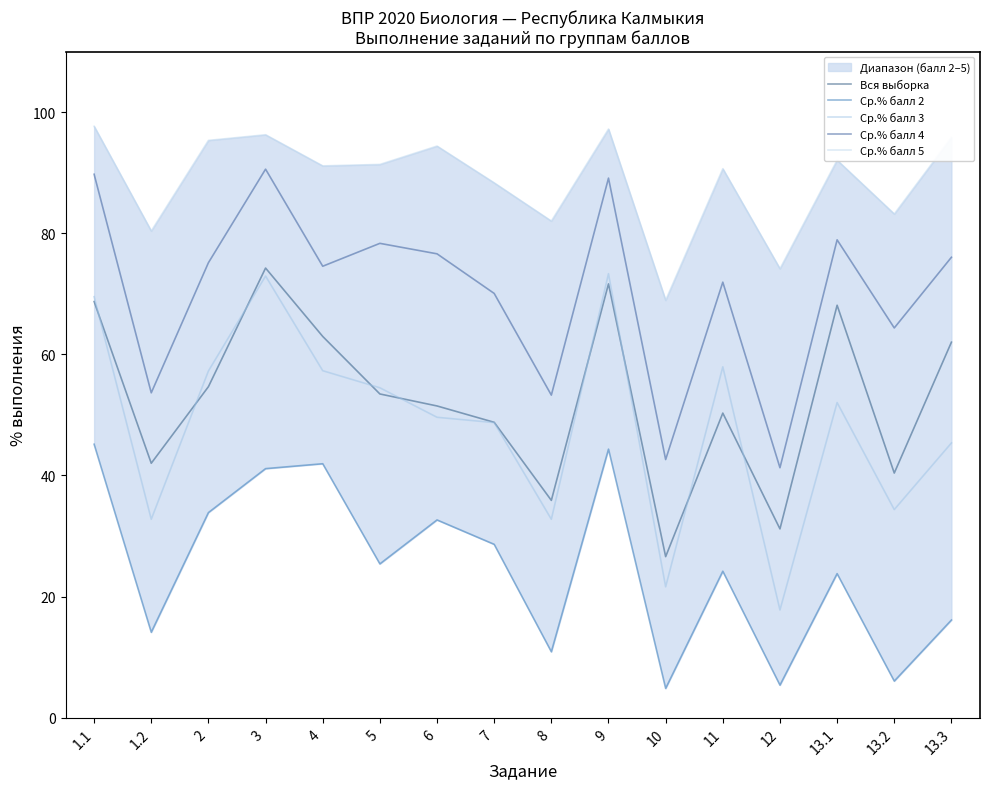

Is this an area chart (filled region under the line)?

No